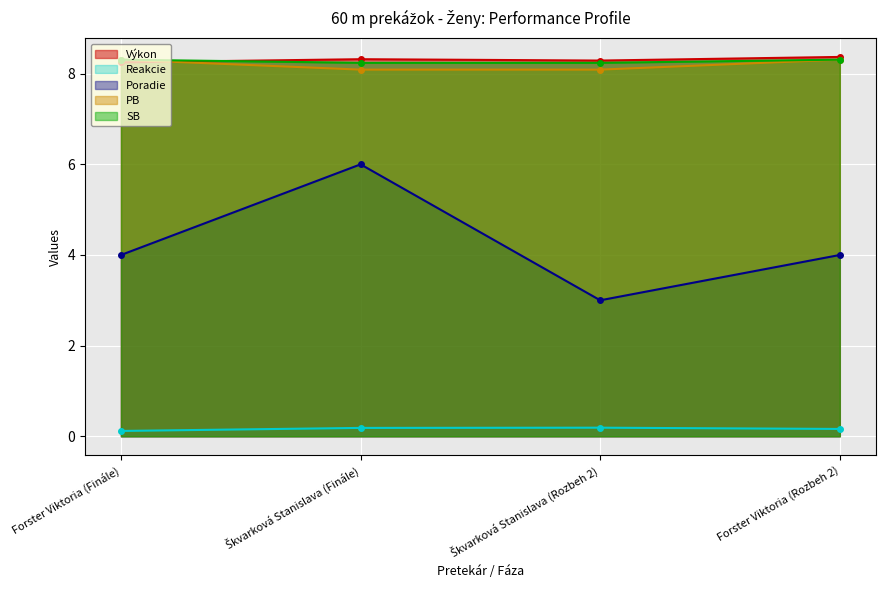

At which category does the chart reach its peak across all series?

Forster Viktoria (Rozbeh 2)